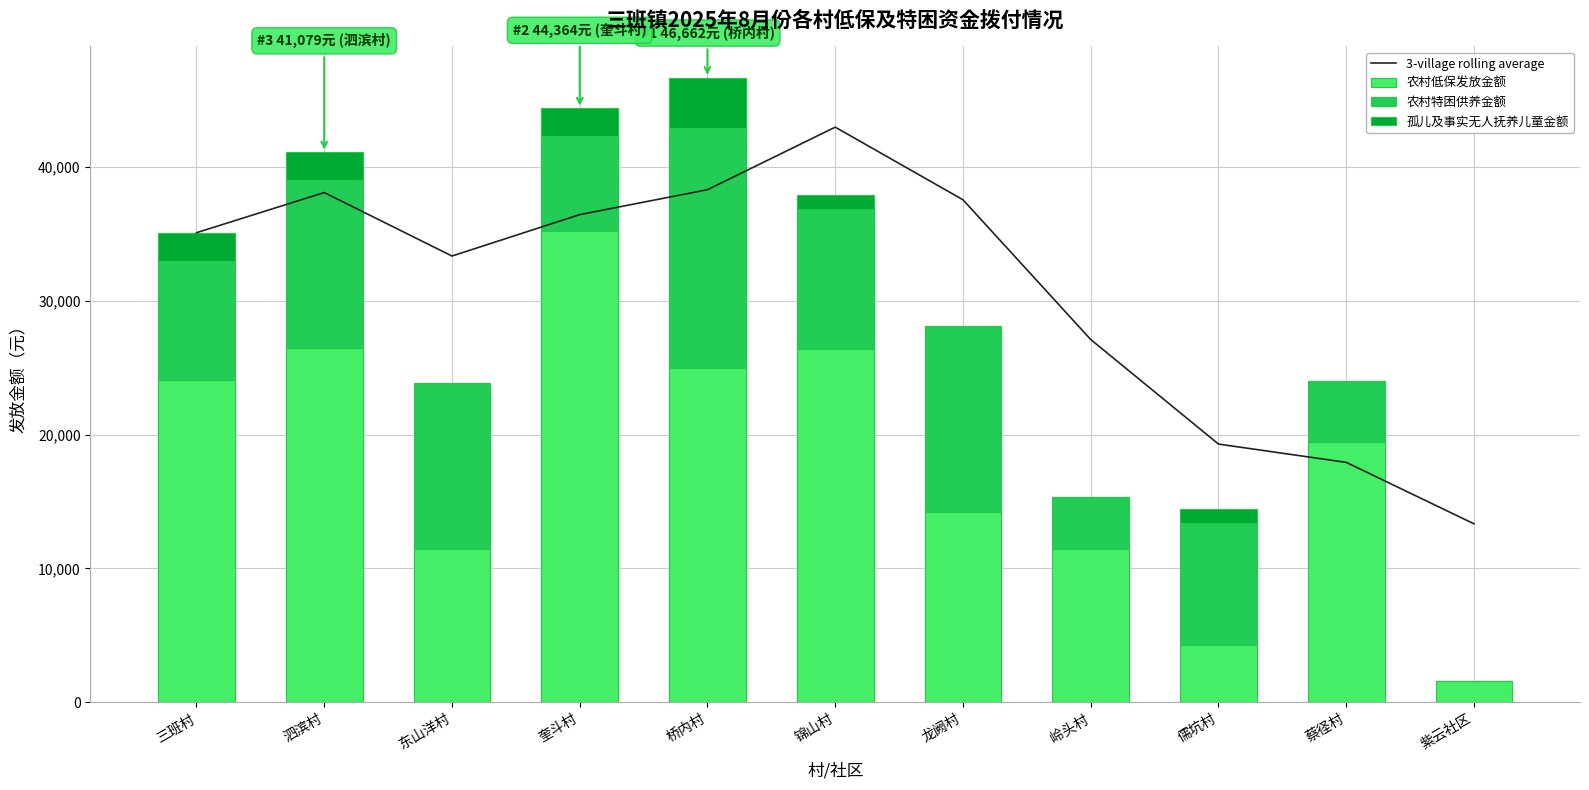

Which series has the largest range (max minus min)?

农村低保发放金额